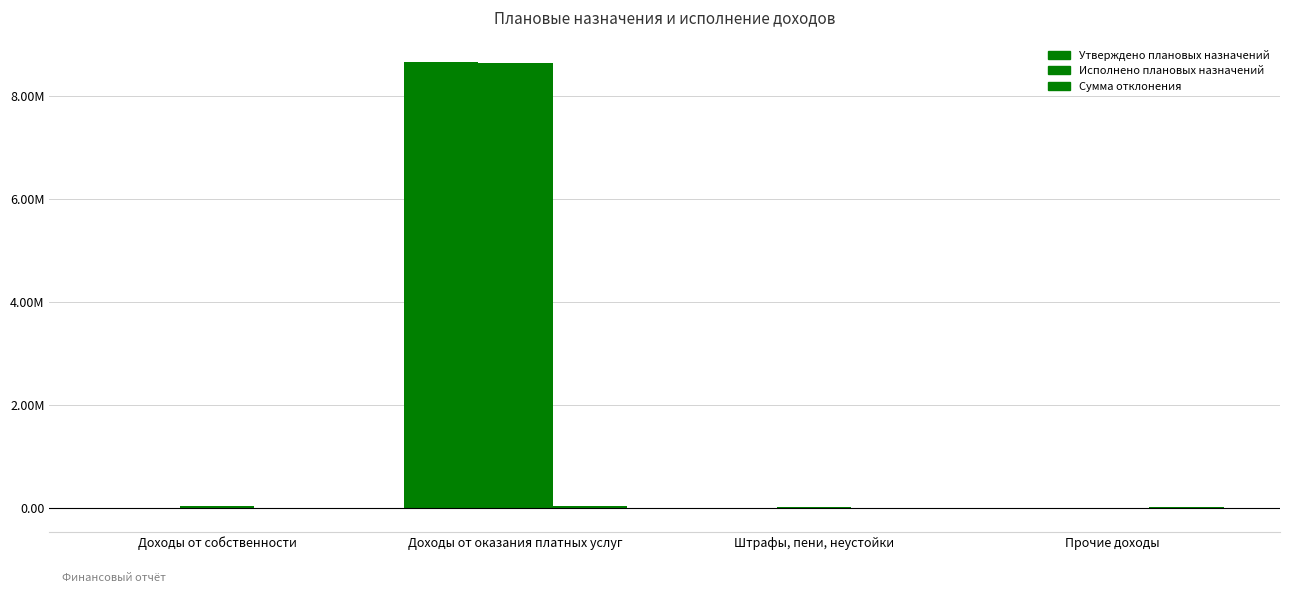

Are the bars grouped side by side (vs. stacked)?

Yes